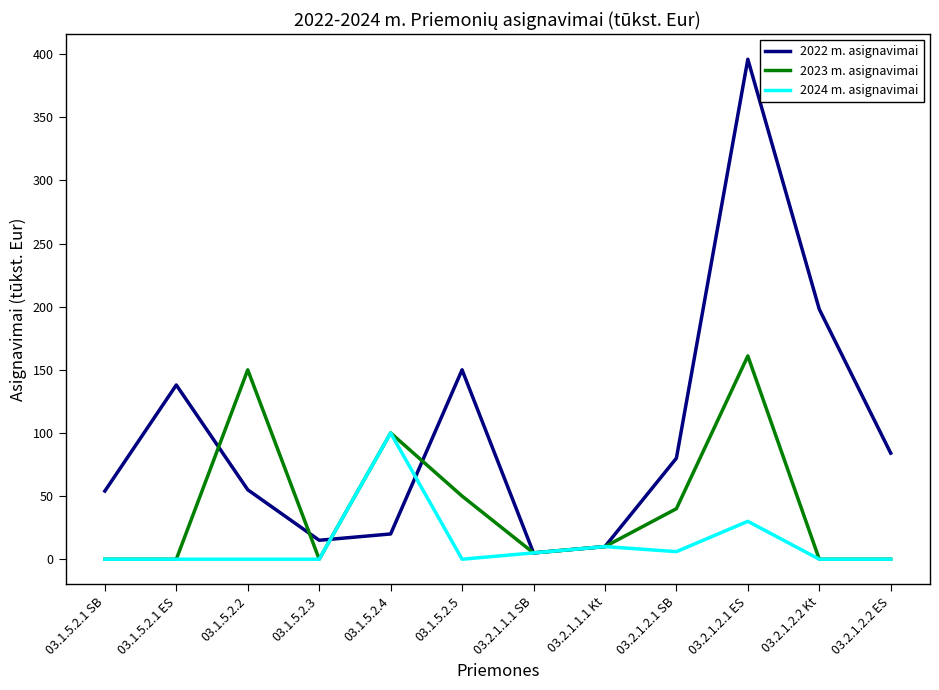

At which label does 2024 m. asignavimai reach its peak?

03.1.5.2.4